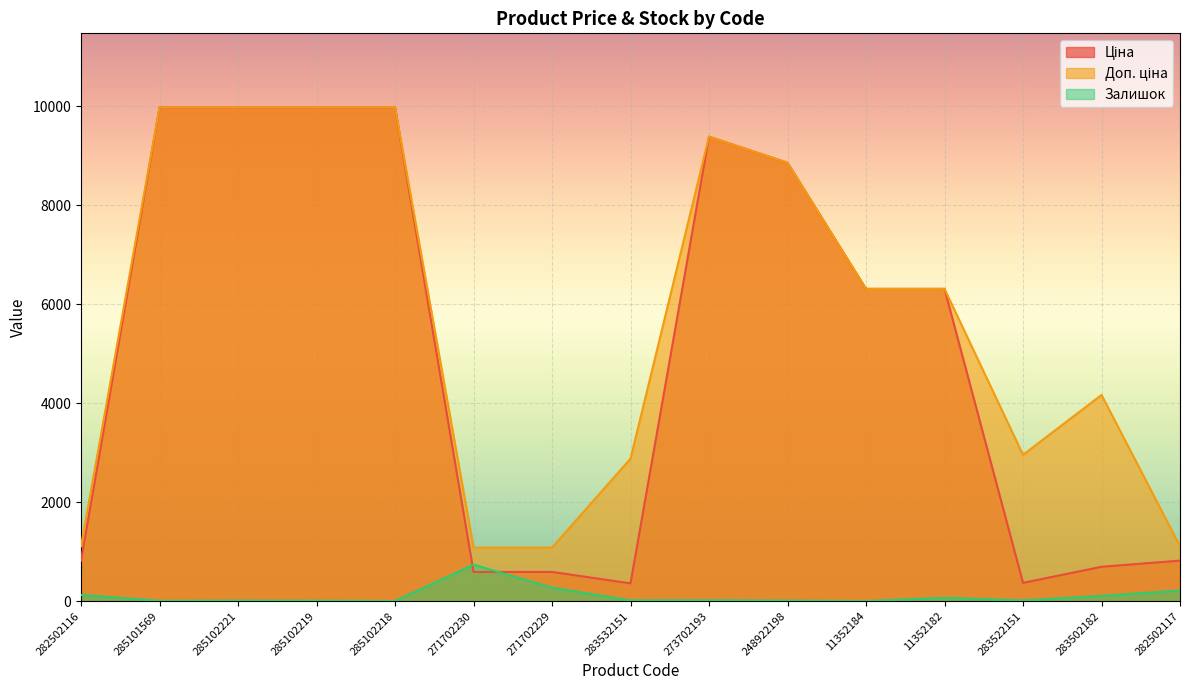

What is the highest value of the Ціна series?

9975.0